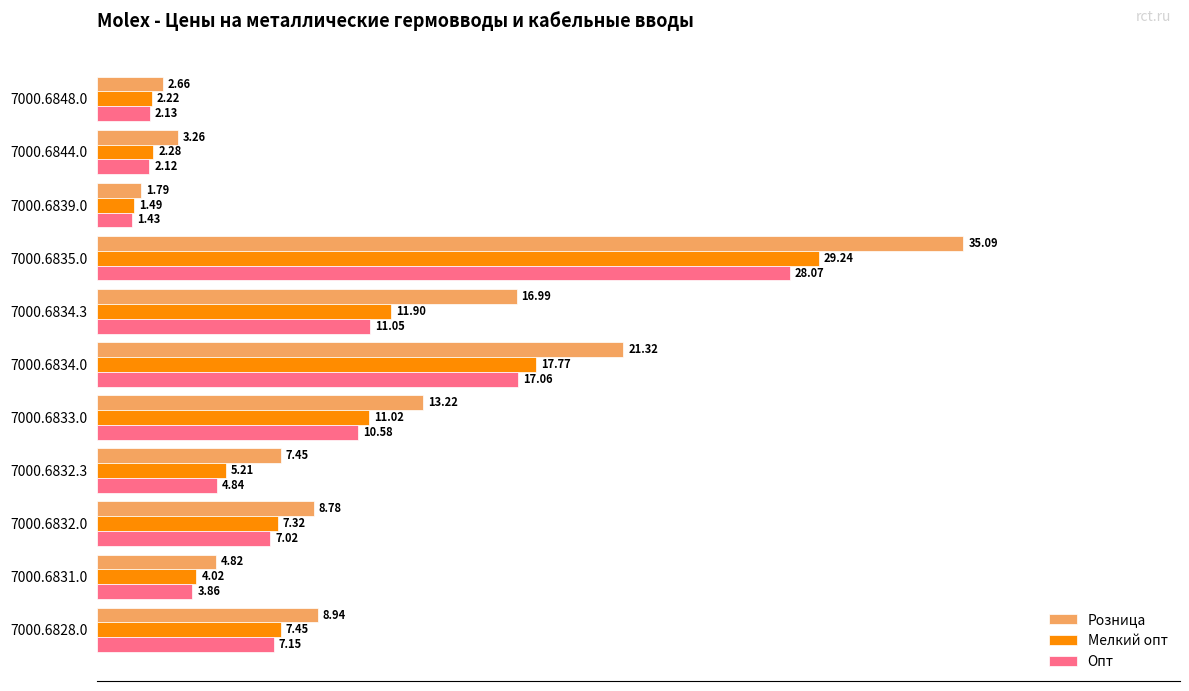

What is the difference between the Опт values at 7000.6834.0 and 7000.6833.0?

6.5